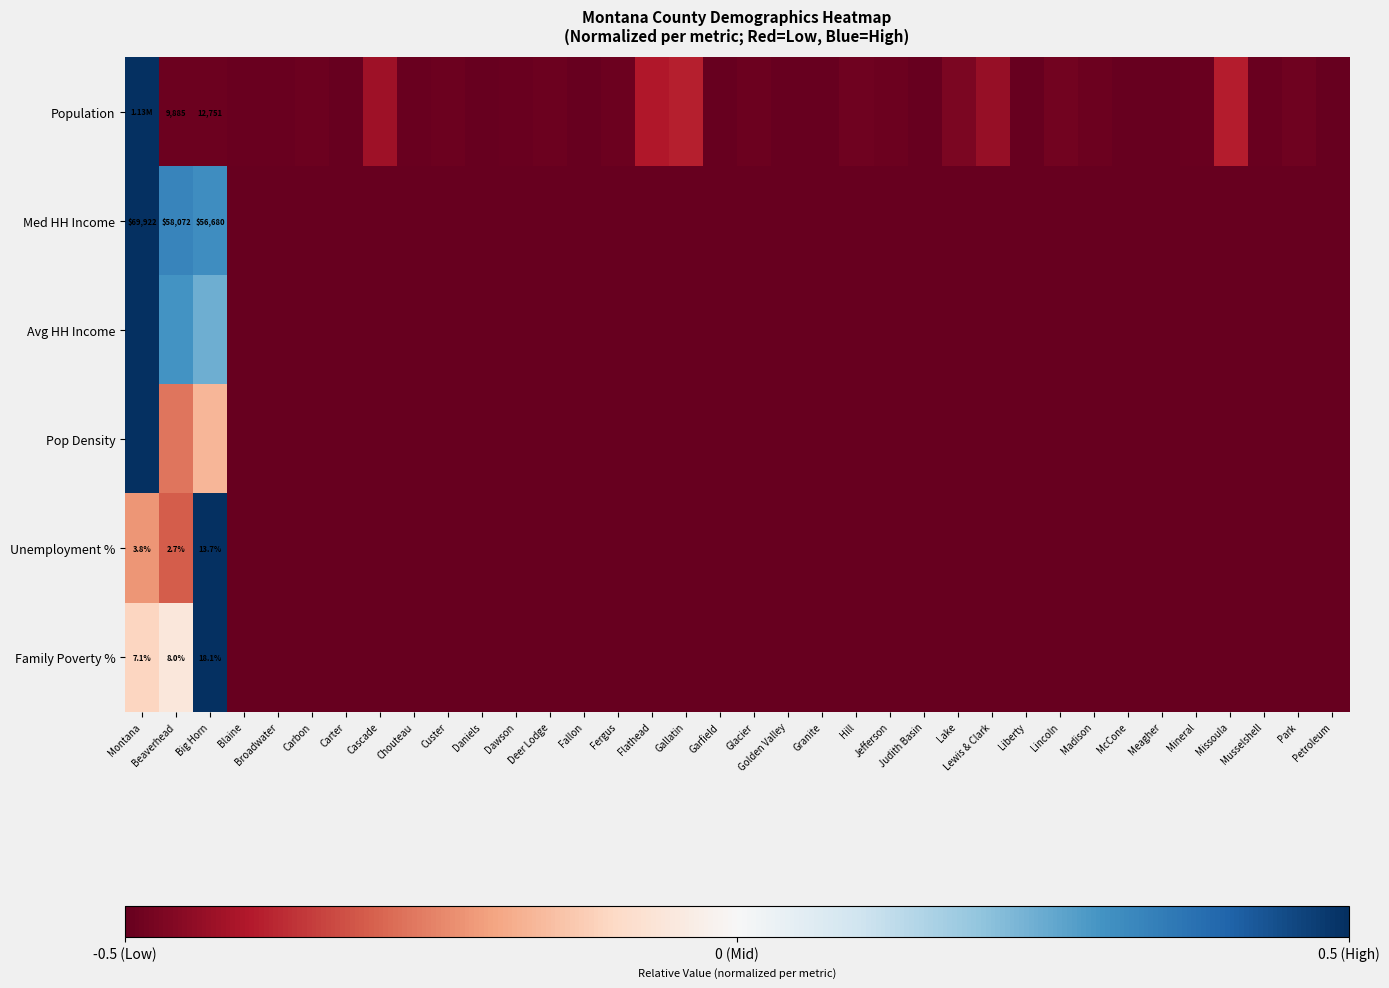

At which category does the chart reach its peak across all series?

Montana